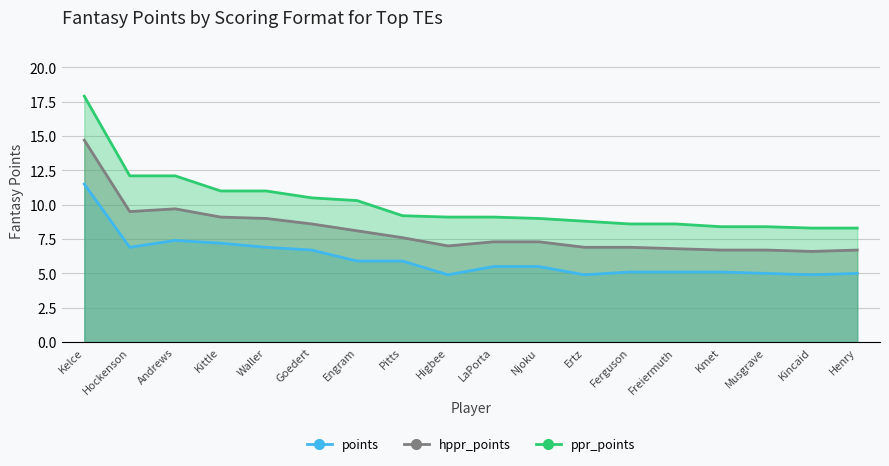

Reading right to left, transcribe all the data shown in this chart.

points: 5.0	4.9	5.0	5.1	5.1	5.1	4.9	5.5	5.5	4.9	5.9	5.9	6.7	6.9	7.2	7.4	6.9	11.5
hppr_points: 6.7	6.6	6.7	6.7	6.8	6.9	6.9	7.3	7.3	7.0	7.6	8.1	8.6	9.0	9.1	9.7	9.5	14.7
ppr_points: 8.3	8.3	8.4	8.4	8.6	8.6	8.8	9.0	9.1	9.1	9.2	10.3	10.5	11.0	11.0	12.1	12.1	17.9